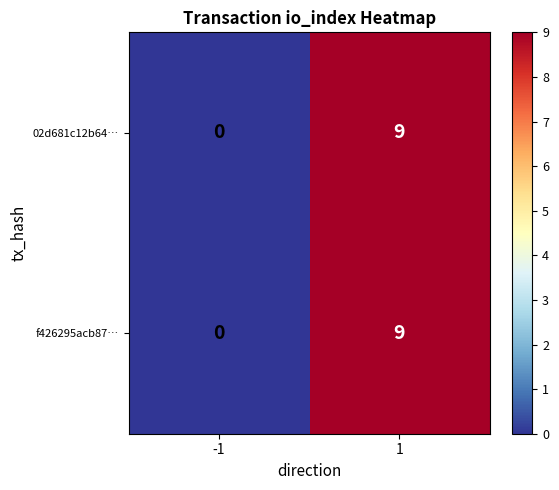

What is the total value across all series at 1?

18